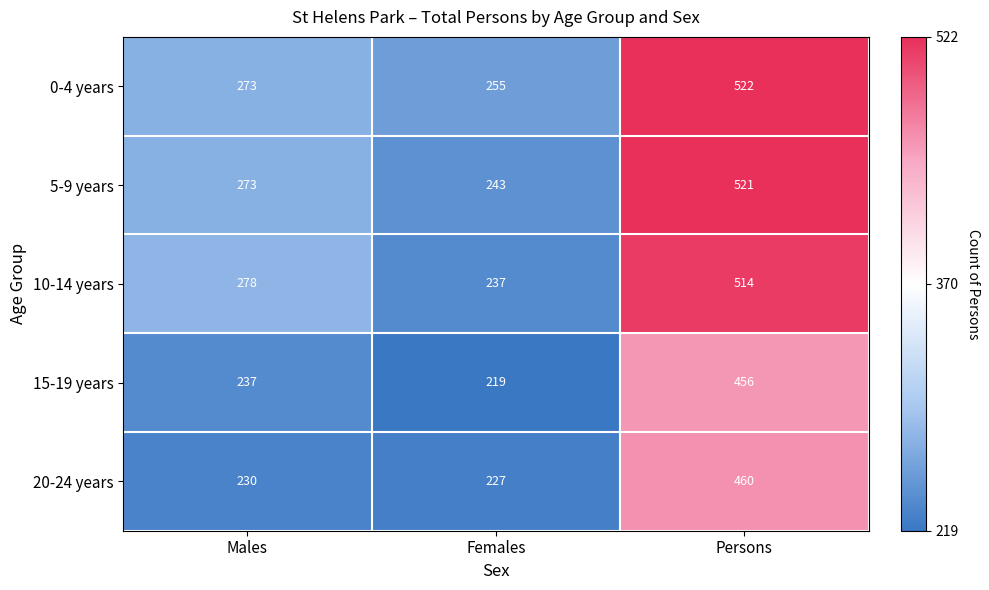

What is the difference between the maximum and second lowest values in the 15-19 years series?

219